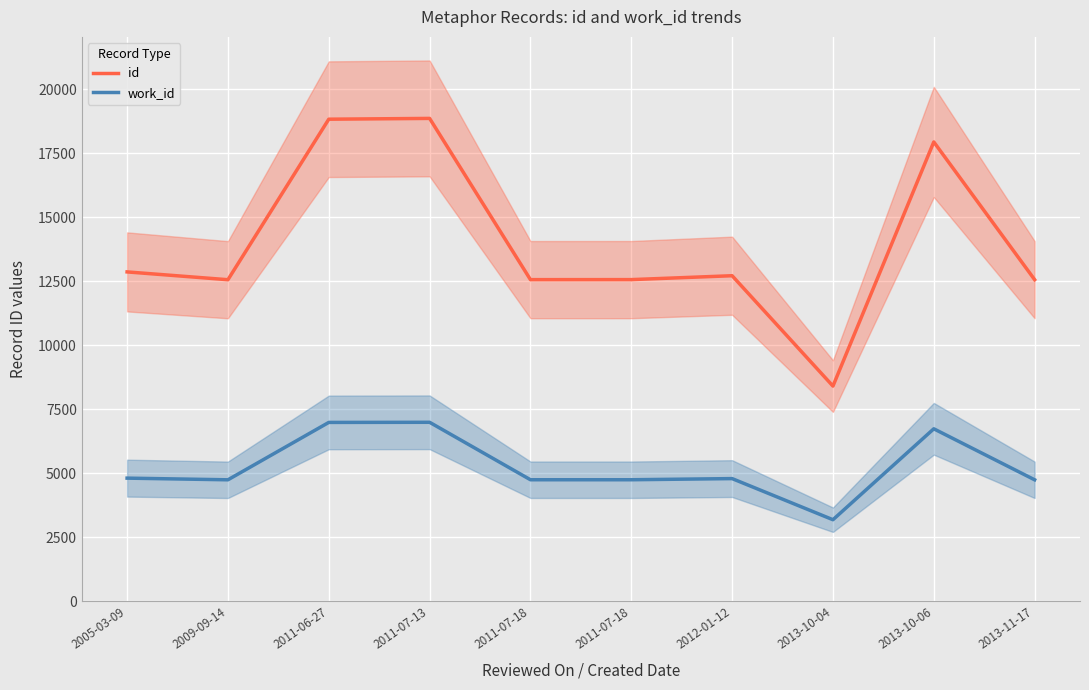

Is it true that id equals 7792 at 2005-03-09?

False